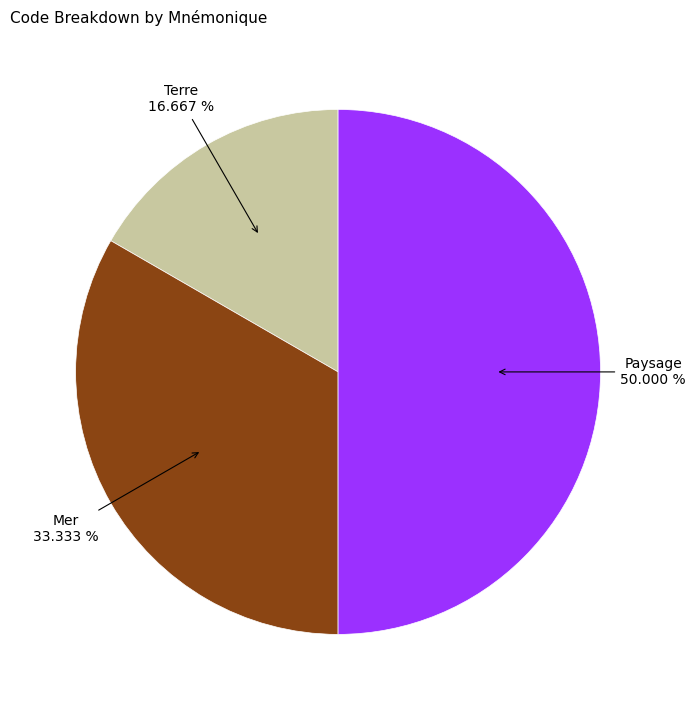

Approximately how many times larger is the value at Paysage compared to Terre?

3.0